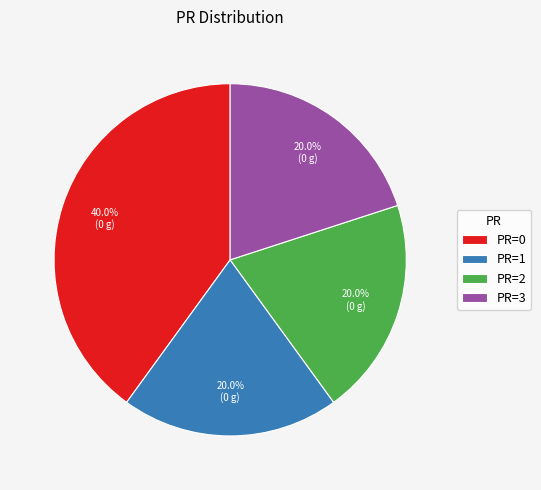

What is the largest slice in the pie chart?

PR=0